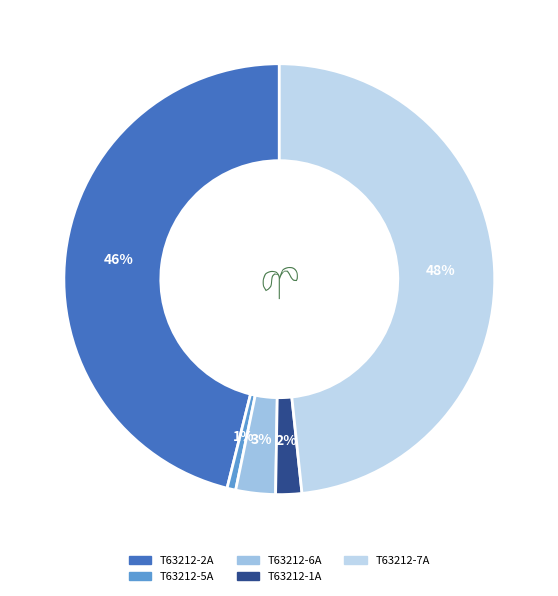

Rank the categories by value from lowest to highest.

T63212-5A, T63212-1A, T63212-6A, T63212-2A, T63212-7A